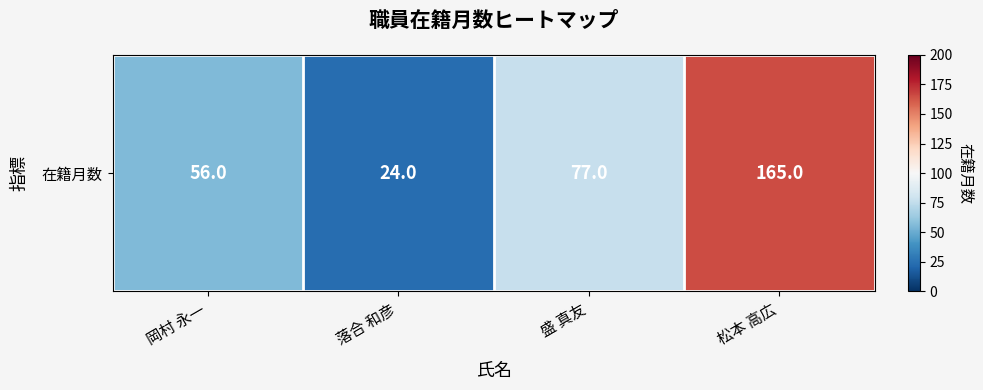

Between 落合 和彦 and 岡村 永一, which is larger?

岡村 永一